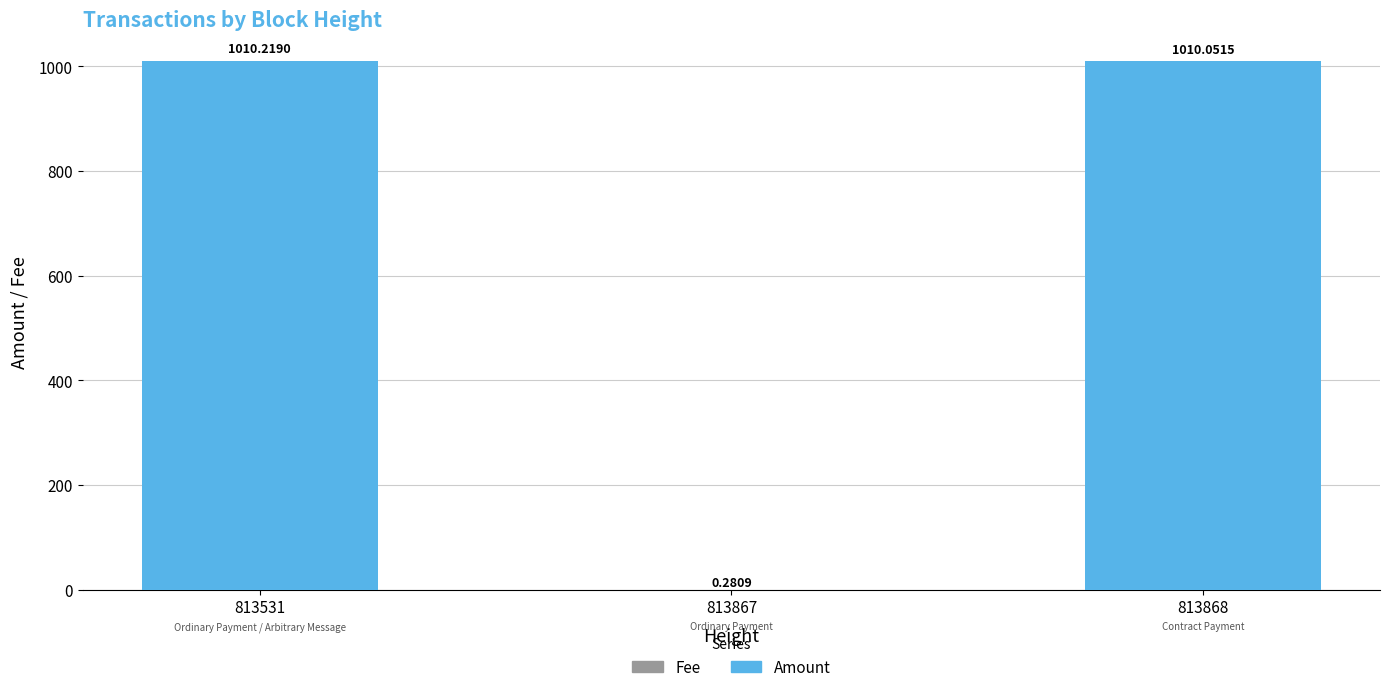

Are the bars grouped side by side (vs. stacked)?

No